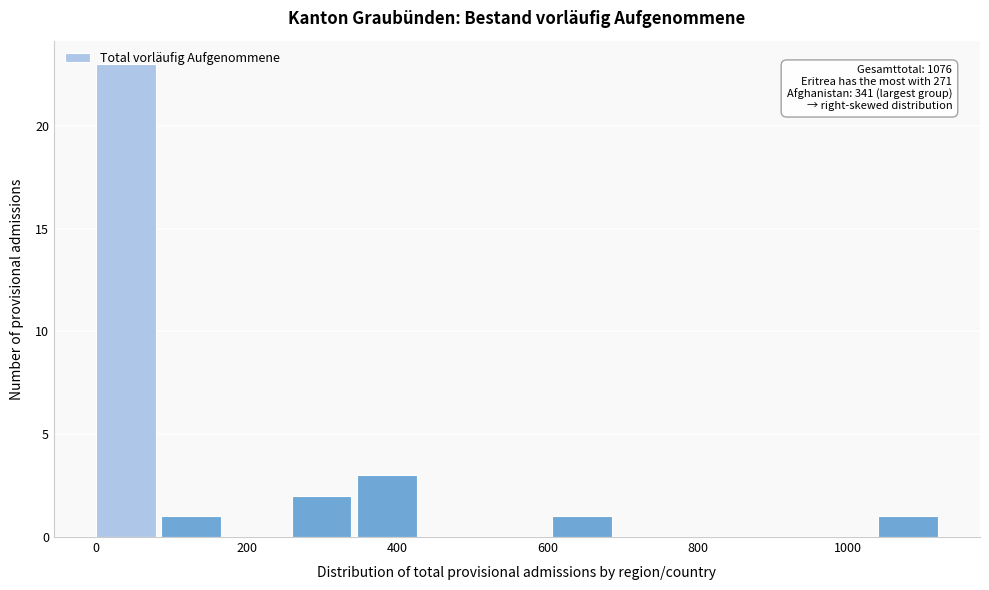

Over which range of the x-axis is the bar tallest?

0 to 80